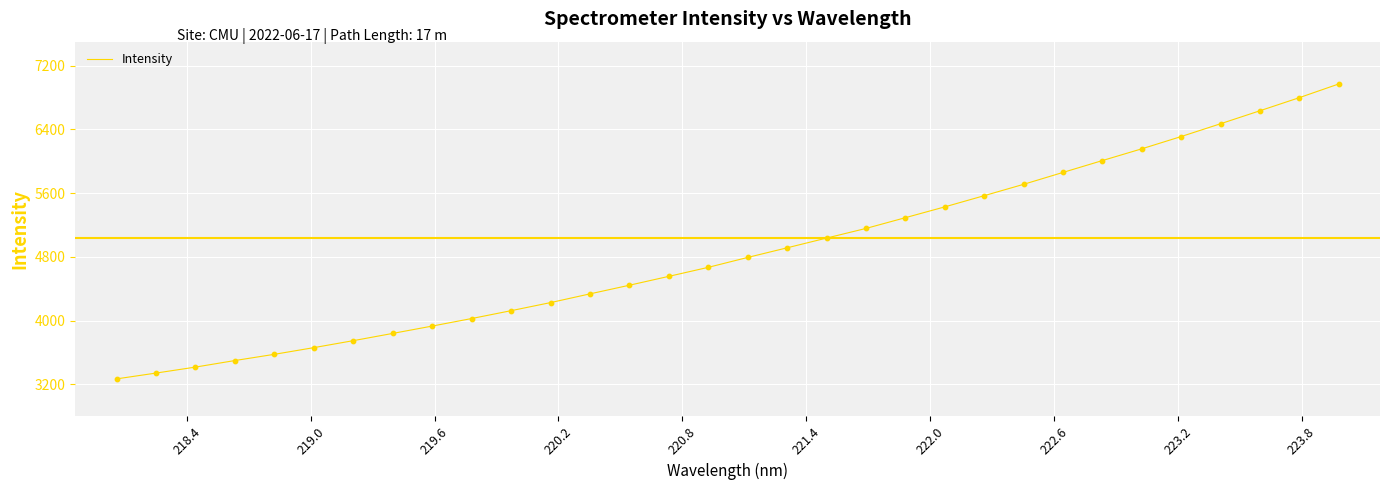

What is the difference between the maximum and minimum values?

3701.6